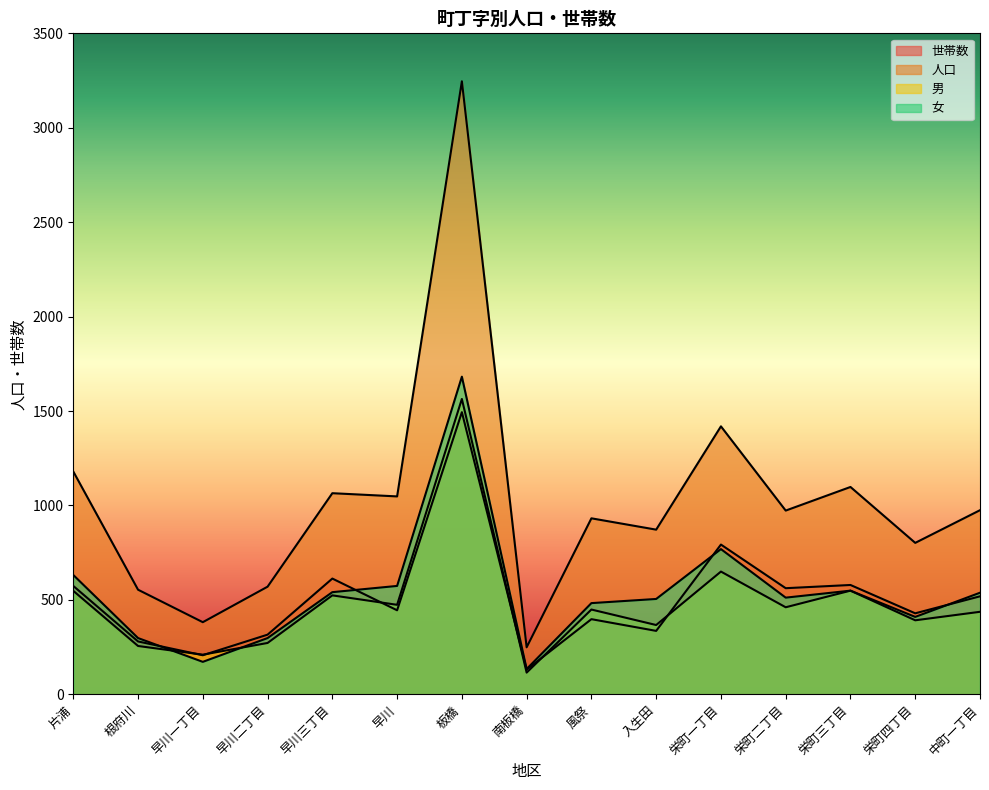

Reading right to left, what are all the values shown in this chart?

世帯数: 中町一丁目=519	栄町四丁目=429	栄町三丁目=579	栄町二丁目=562	栄町一丁目=793	入生田=336	風祭=398	南板橋=131	板橋=1494	早川=445	早川三丁目=613	早川二丁目=316	早川一丁目=207	根府川=280	片浦=574
人口: 中町一丁目=975	栄町四丁目=802	栄町三丁目=1098	栄町二丁目=973	栄町一丁目=1419	入生田=872	風祭=932	南板橋=249	板橋=3246	早川=1048	早川三丁目=1065	早川二丁目=570	早川一丁目=382	根府川=554	片浦=1180
男: 中町一丁目=437	栄町四丁目=392	栄町三丁目=549	栄町二丁目=461	栄町一丁目=650	入生田=367	風祭=449	南板橋=115	板橋=1564	早川=474	早川三丁目=524	早川二丁目=272	早川一丁目=210	根府川=256	片浦=548
女: 中町一丁目=538	栄町四丁目=410	栄町三丁目=549	栄町二丁目=512	栄町一丁目=769	入生田=505	風祭=483	南板橋=134	板橋=1682	早川=574	早川三丁目=541	早川二丁目=298	早川一丁目=172	根府川=298	片浦=632